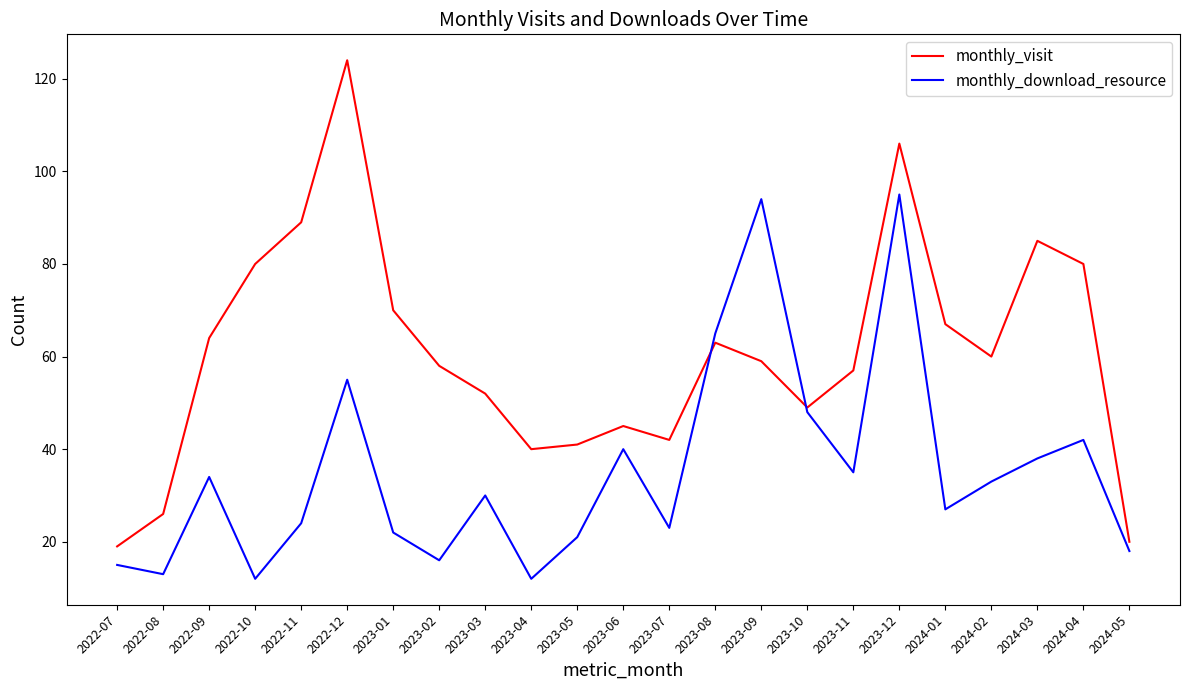

Does the chart display data point markers on the line(s)?

No